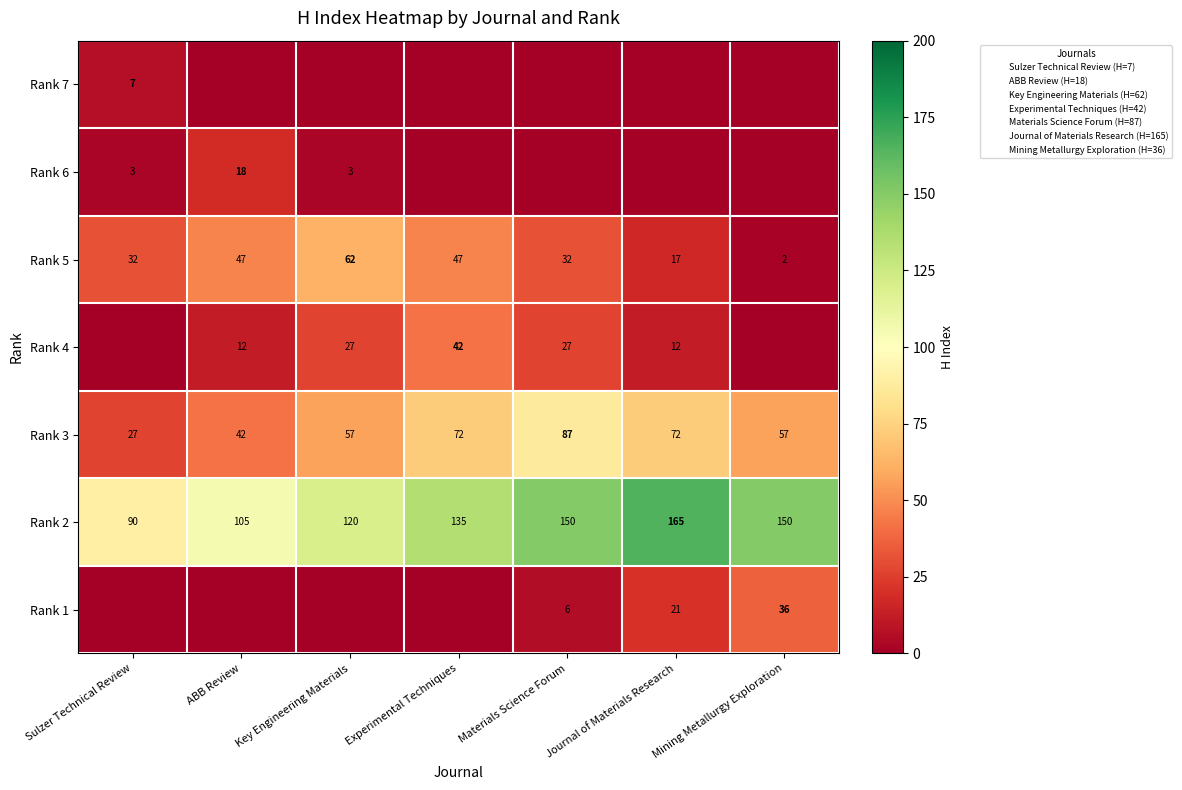

Is it true that Rank 2 equals 150 at Materials Science Forum?

True